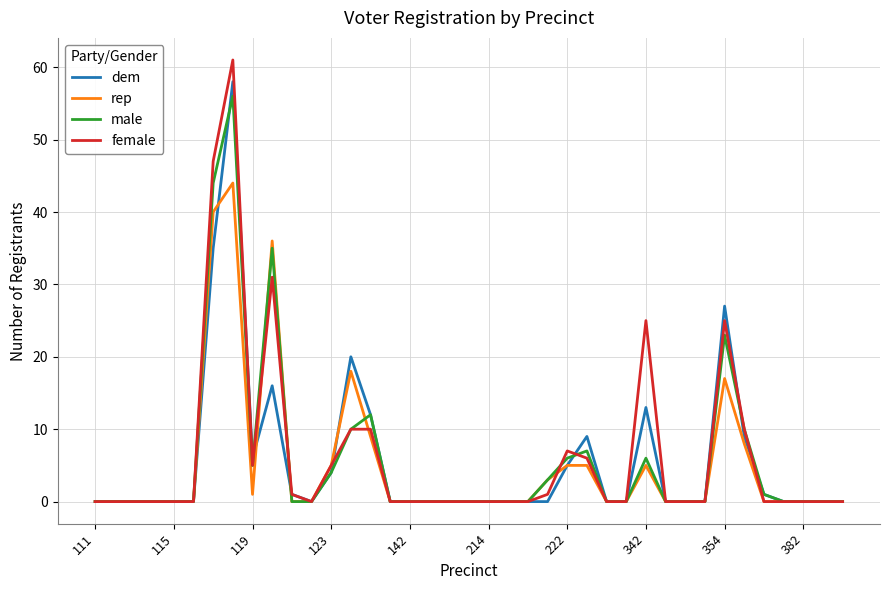

Which series has the largest range (max minus min)?

female